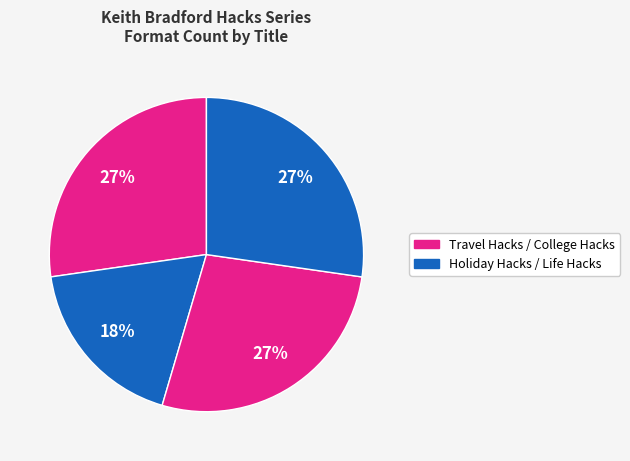

What is the smallest slice in the pie chart?

Holiday Hacks